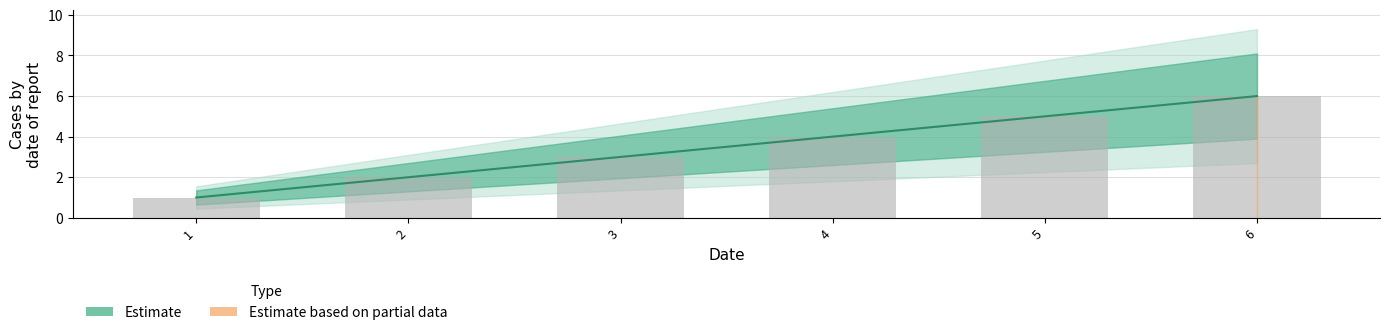

How many bars are there in total?

6